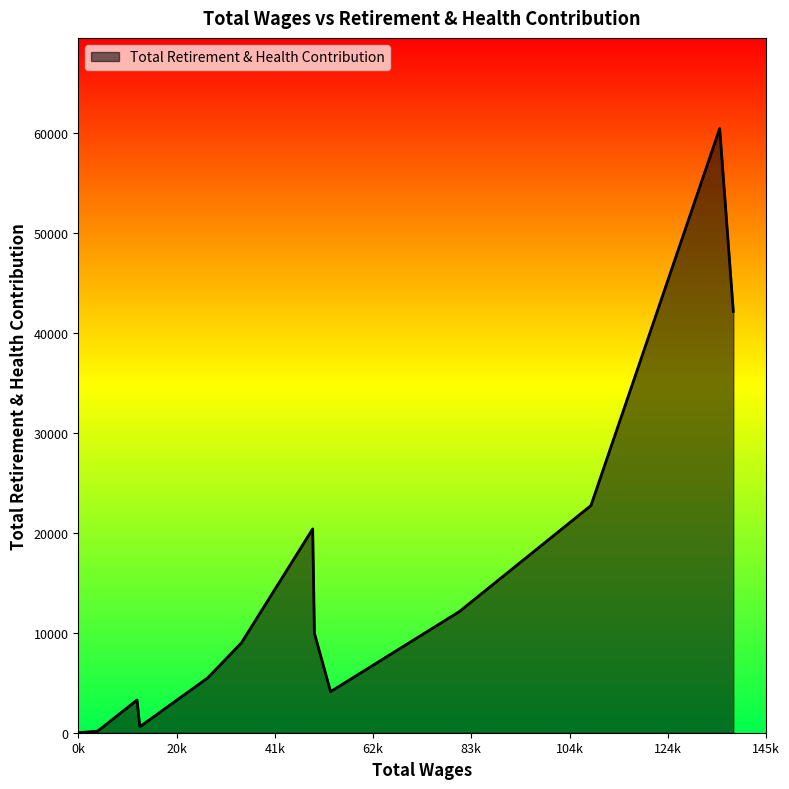

What is the difference between the maximum and minimum values?

60471